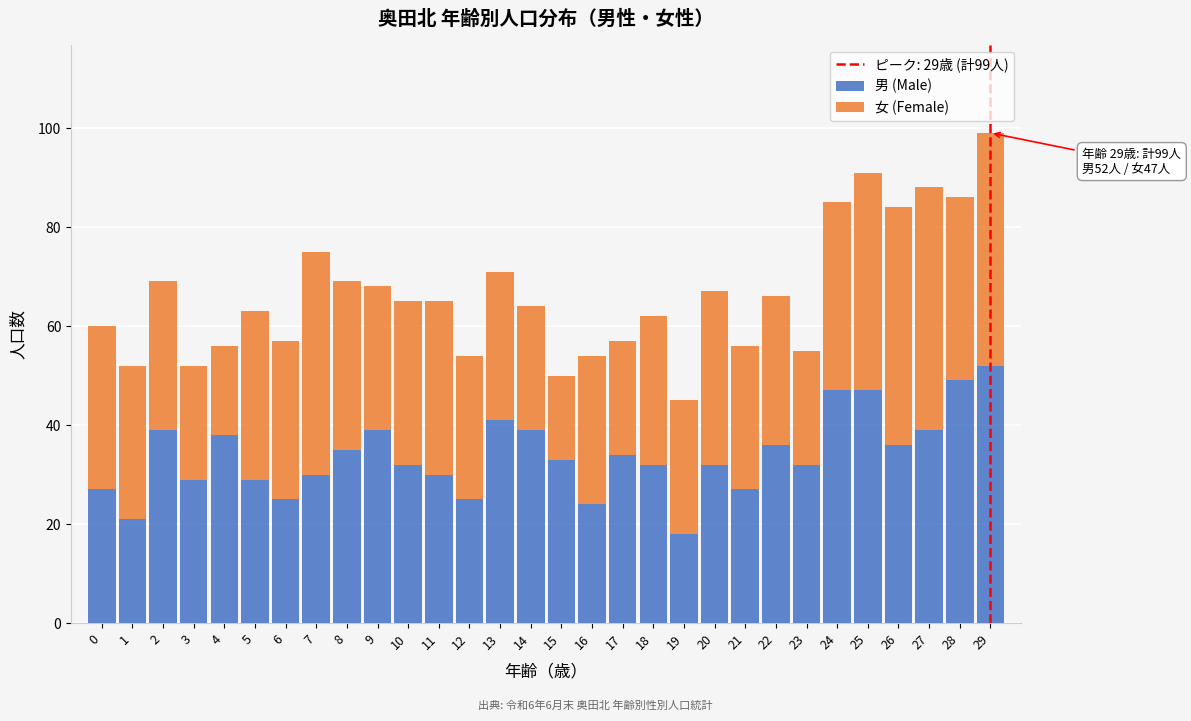

Is it true that 男 (Male) equals 16 at 15?

False